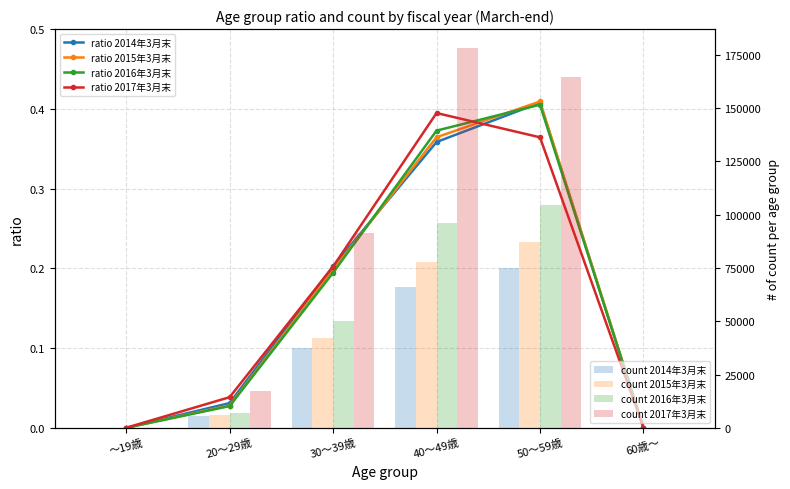

What value does the 2014年3月末 series have at 30～39歳?

37268